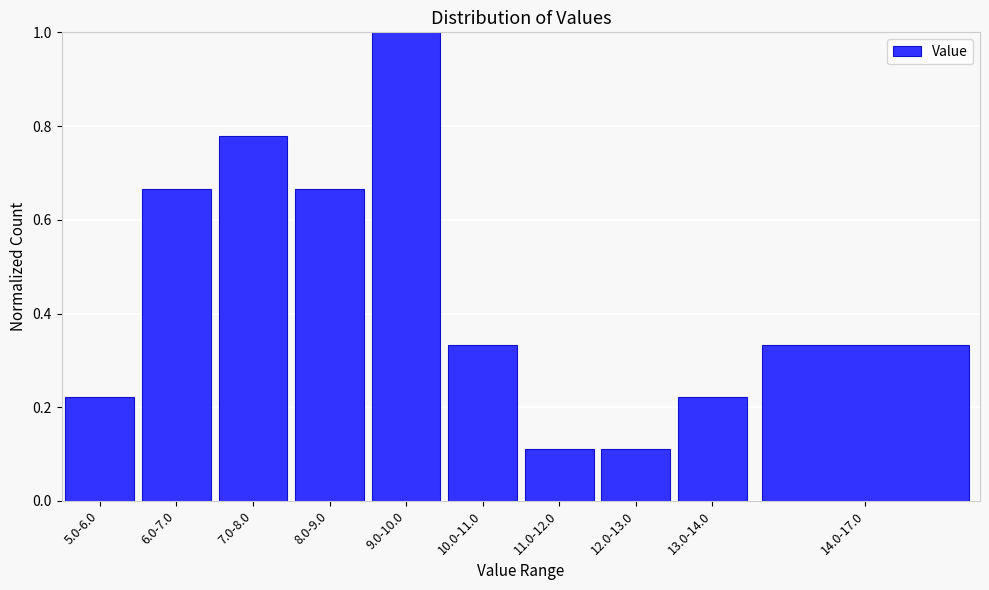

What position from the right is 14.0-17.0?

1